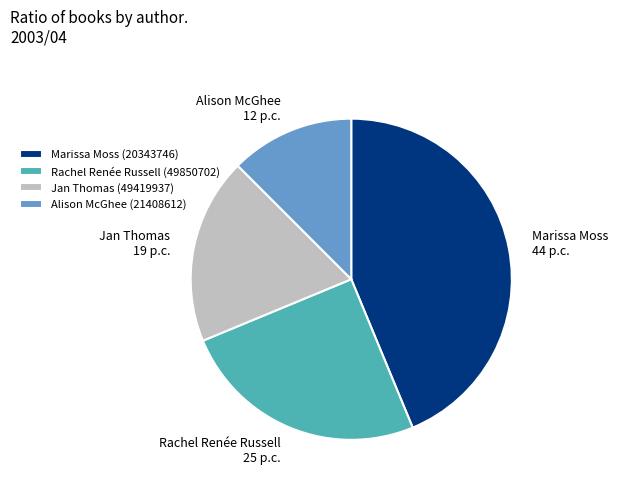

How many slices are in this pie chart?

4